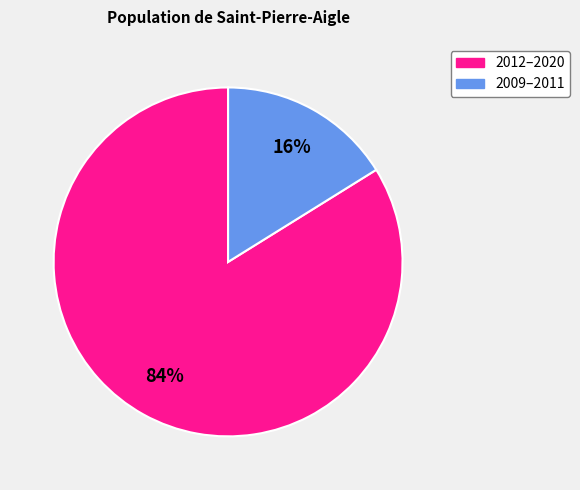

To the nearest percent, what is the average slice percentage?

50%